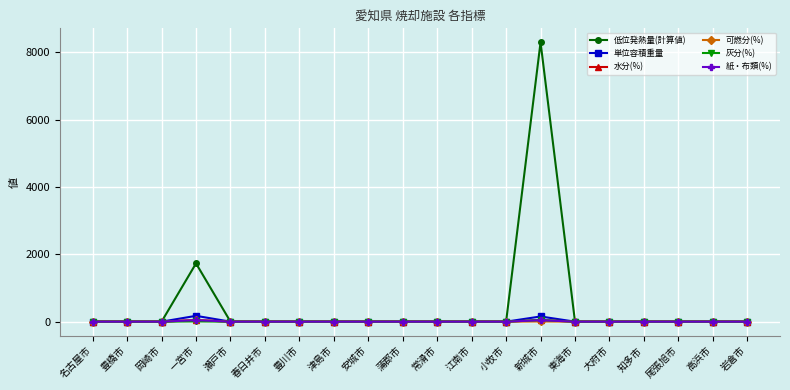

Which series has the largest total across all categories?

低位発熱量(計算値)